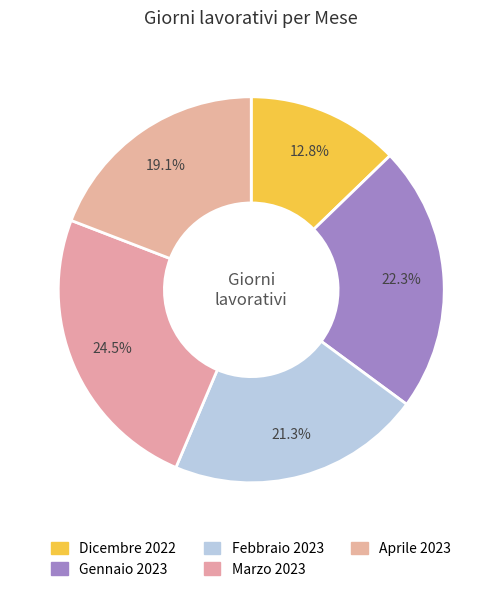

To the nearest percent, what is the combined percentage of Marzo 2023 and Gennaio 2023?

47%